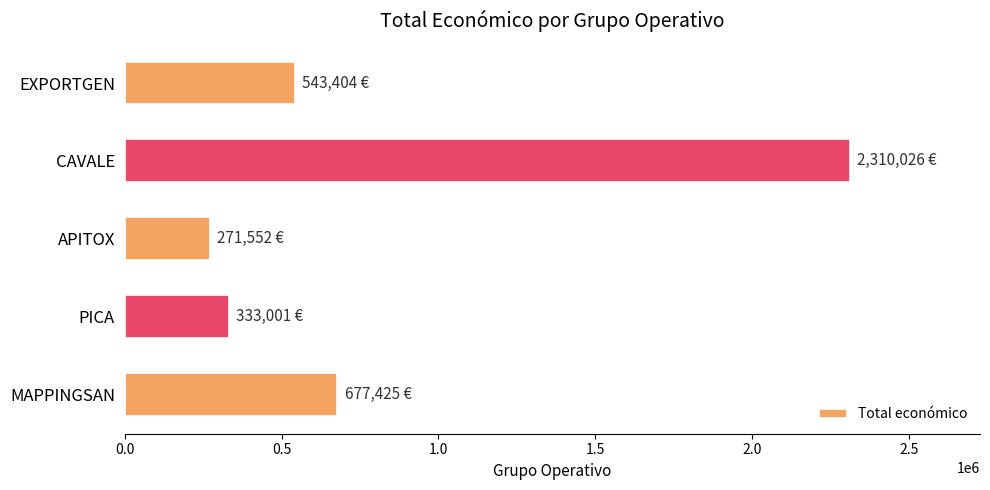

Rank the categories by value from highest to lowest.

CAVALE, MAPPINGSAN, EXPORTGEN, PICA, APITOX